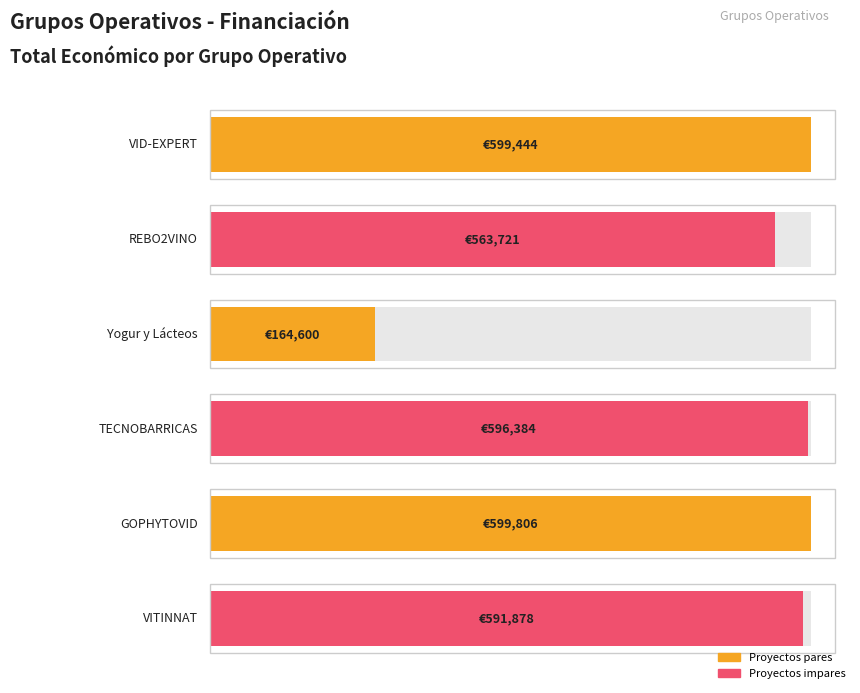

The value at Yogur y Lácteos is 164600. True or false?

True